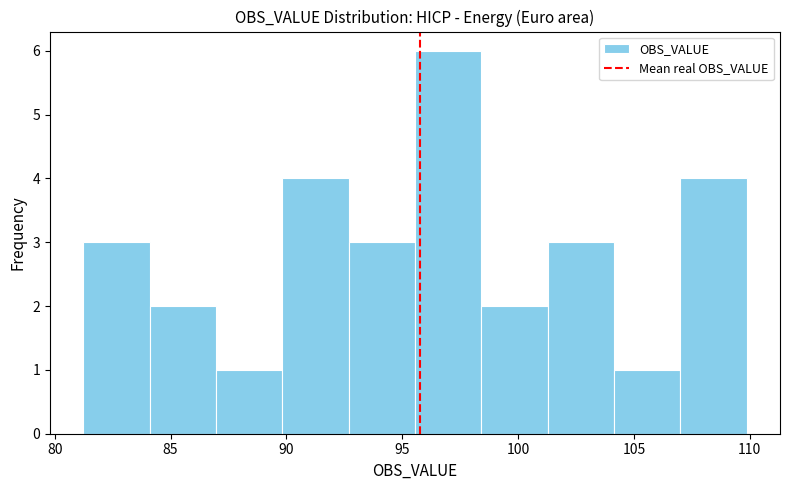

What is the height of the bar covering 107.0 to 110.0 on the x-axis? Neither the bar edges nor the heights are printed on the chart, so give them approximately, as read against the axes.

4